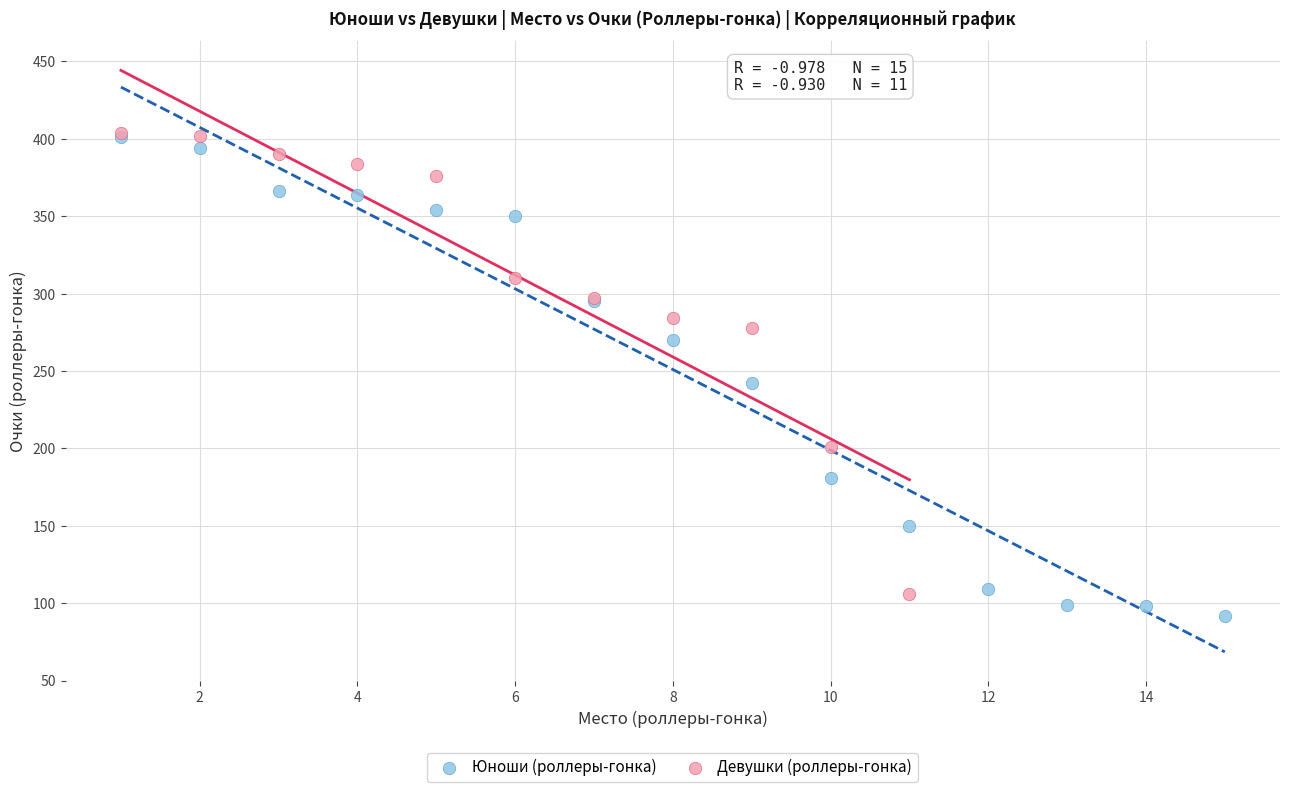

Which series has the widest spread of Y values?

Юноши (роллеры-гонка)